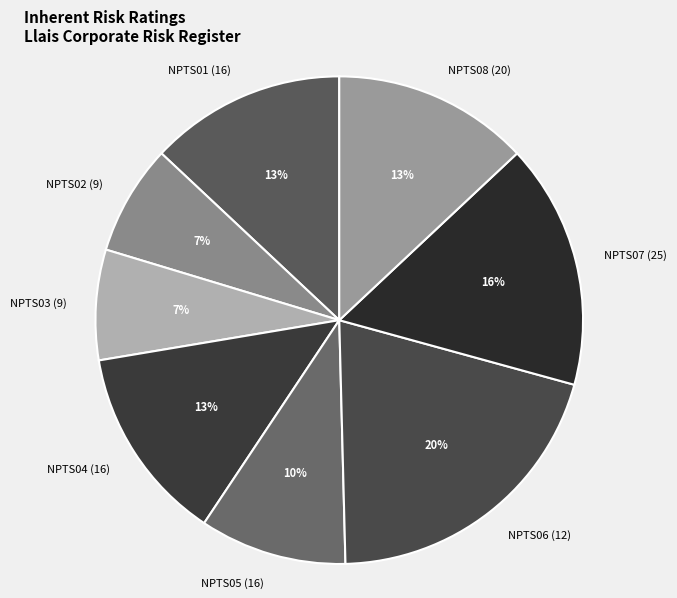

Count the number of slices in the pie.

8